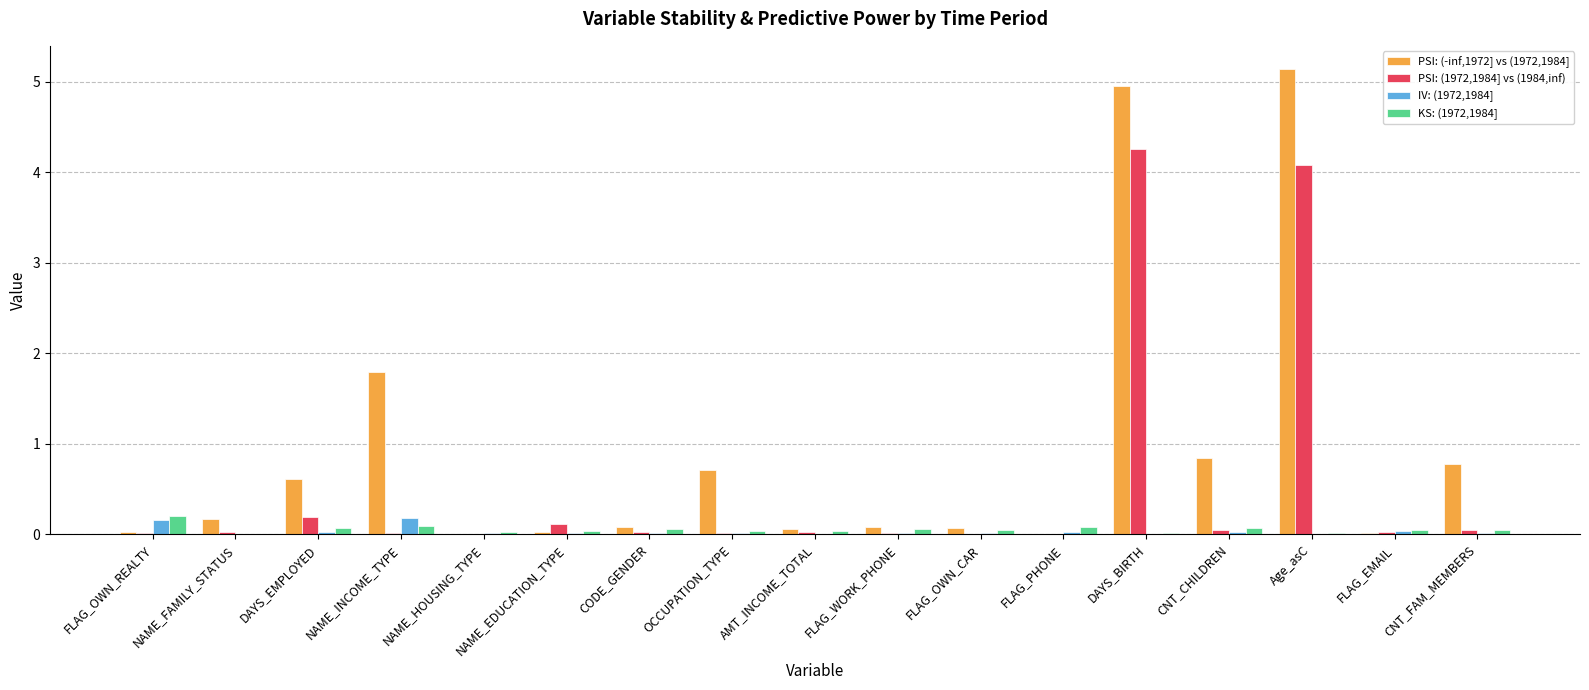

Which label corresponds to the largest value in the chart?

Age_asC